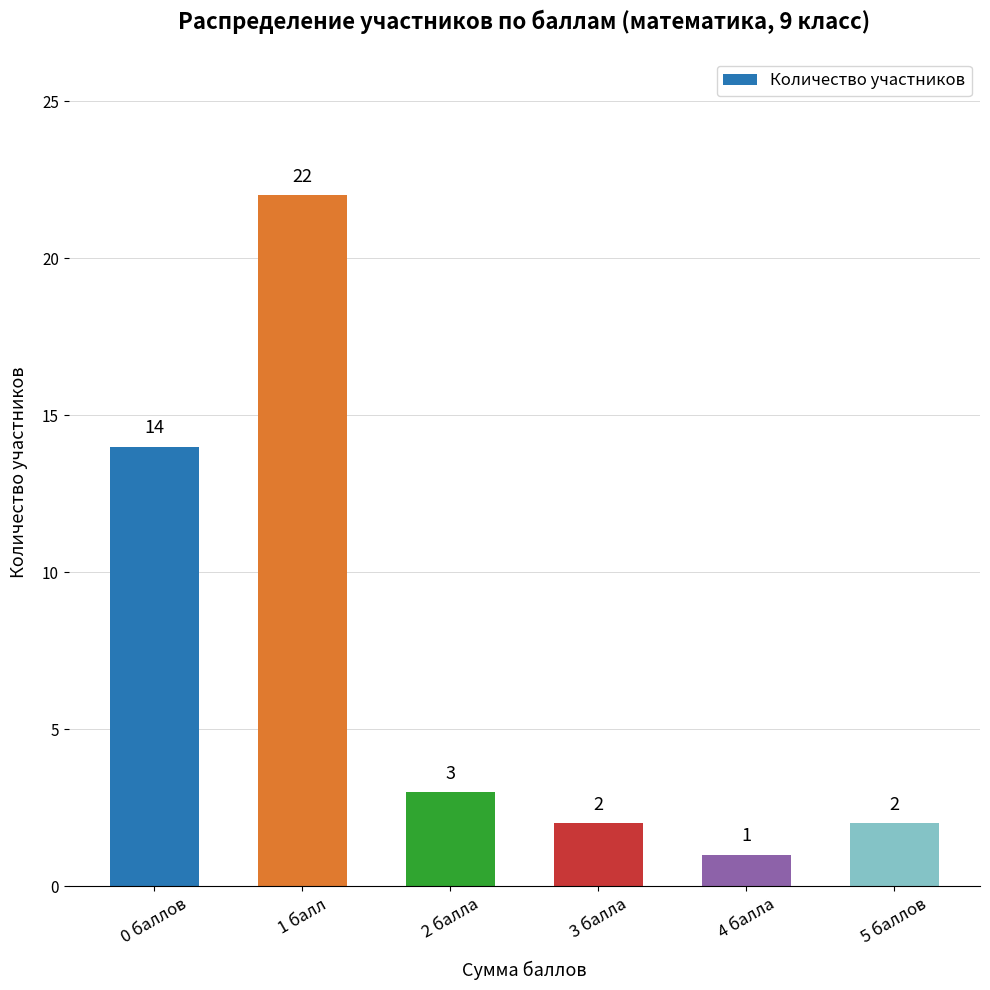

The chart shows a value of 1 at 5 баллов. True or false?

False